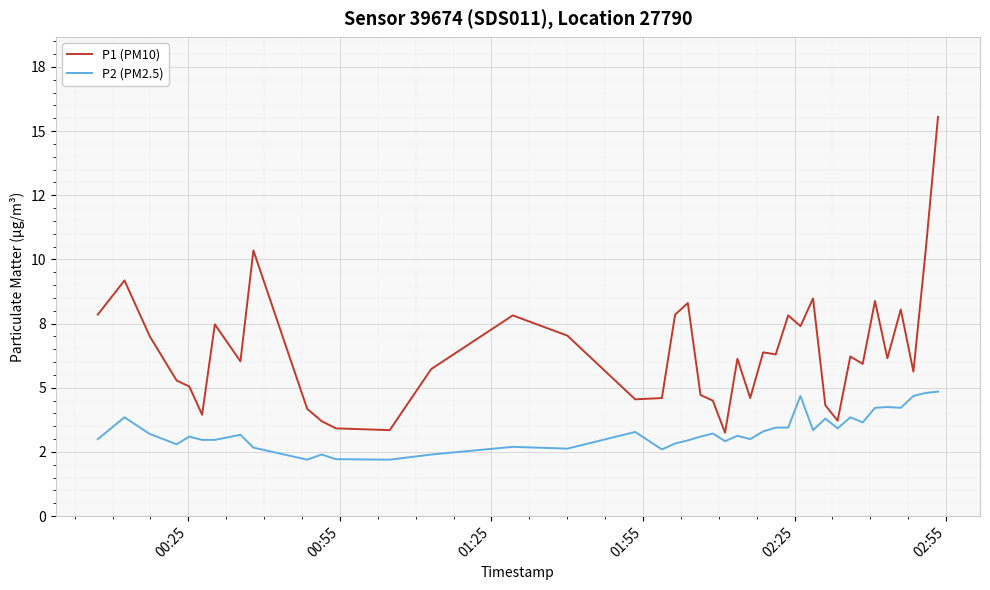

Is this an area chart (filled region under the line)?

No